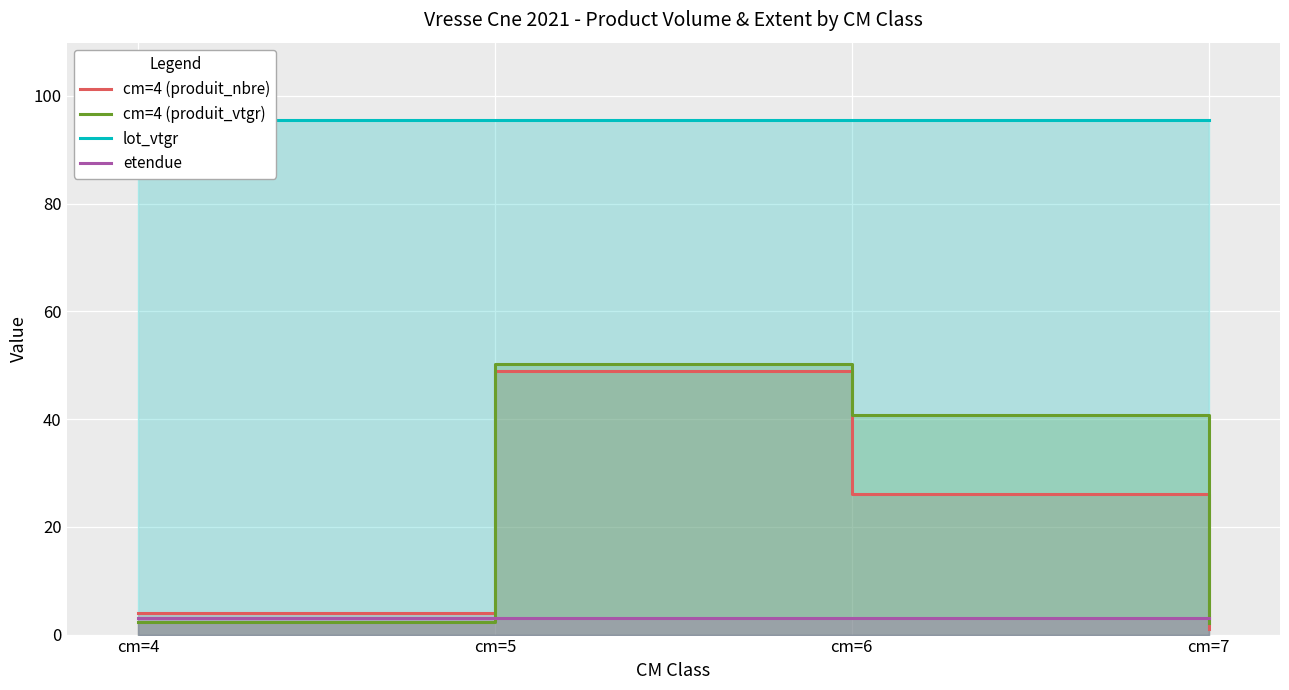

Which series changed the most between cm=4 and cm=6?

cm=4 (produit_vtgr)